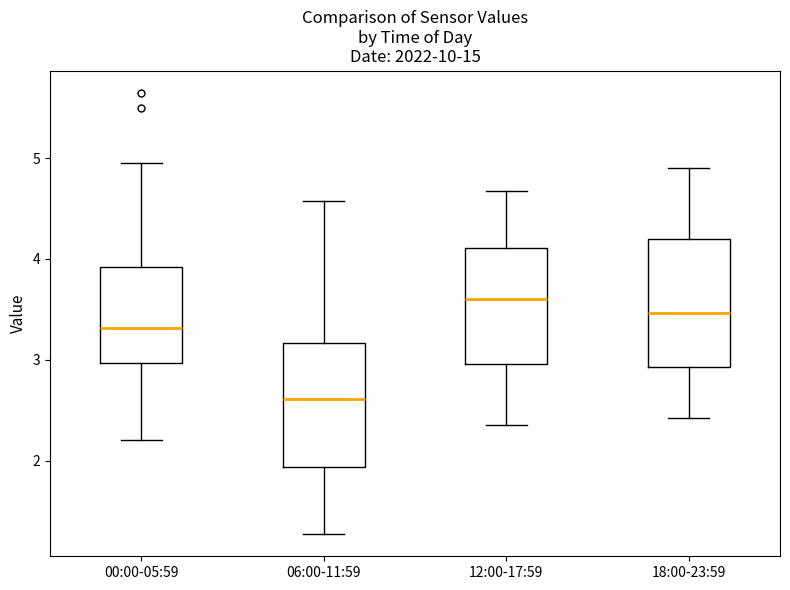

Where does the median line of the box for 12:00-17:59 sit on the y-axis? The values are not printed on the chart, so give them approximately, as read against the axis.

3.6